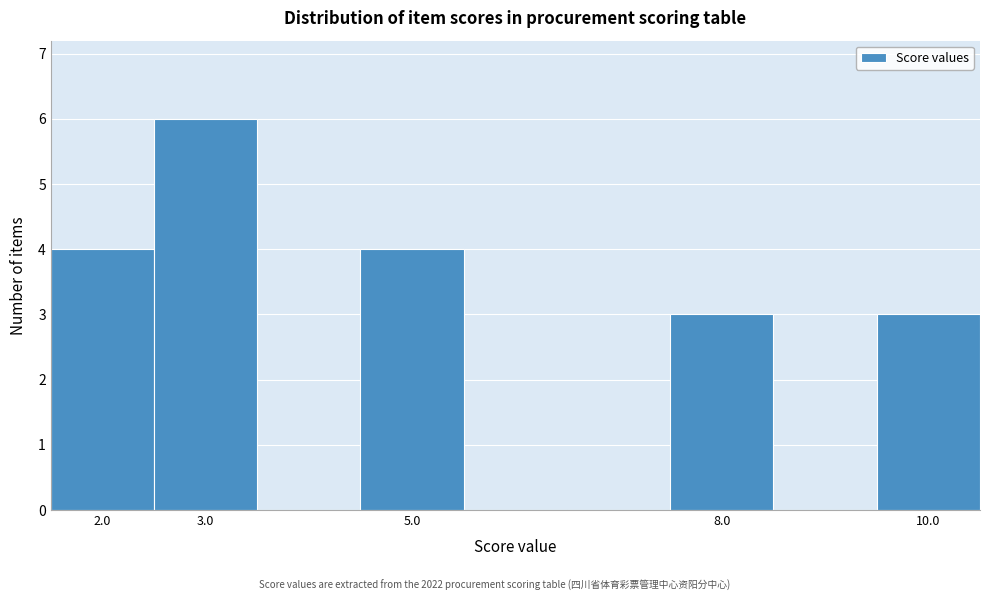

What is the height of the bar covering 2.5 to 3.5 on the x-axis? The values are not printed on the chart, so give them approximately, as read against the axis.

6